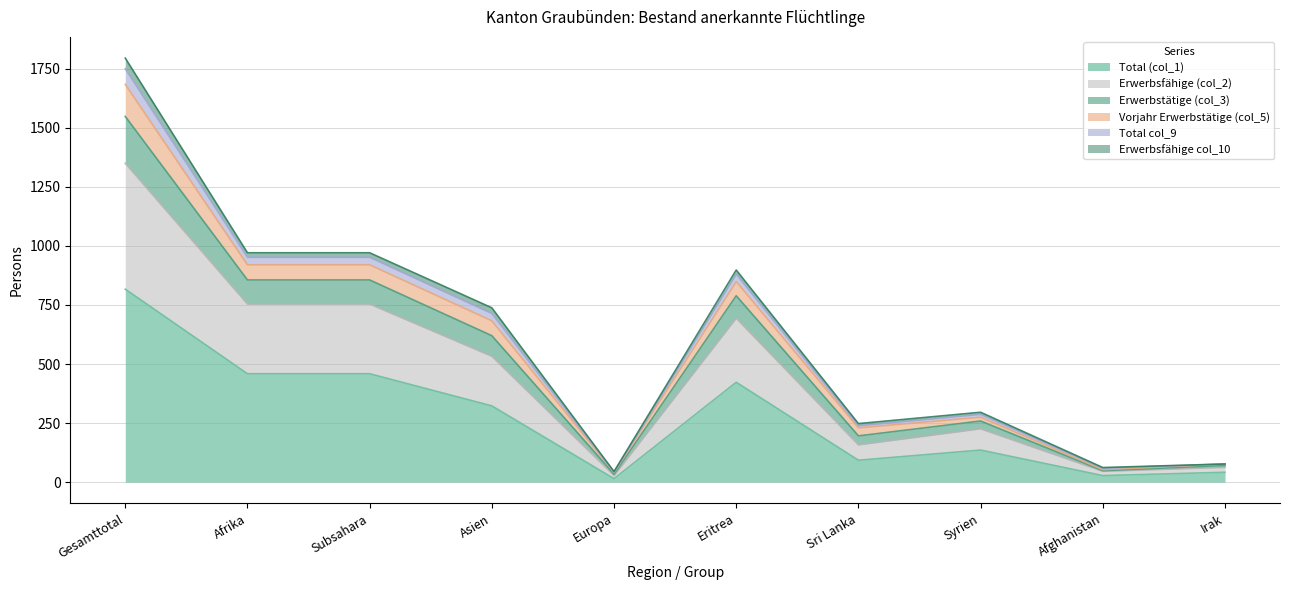

The value of Total (col_1) at Eritrea is 423. True or false?

True